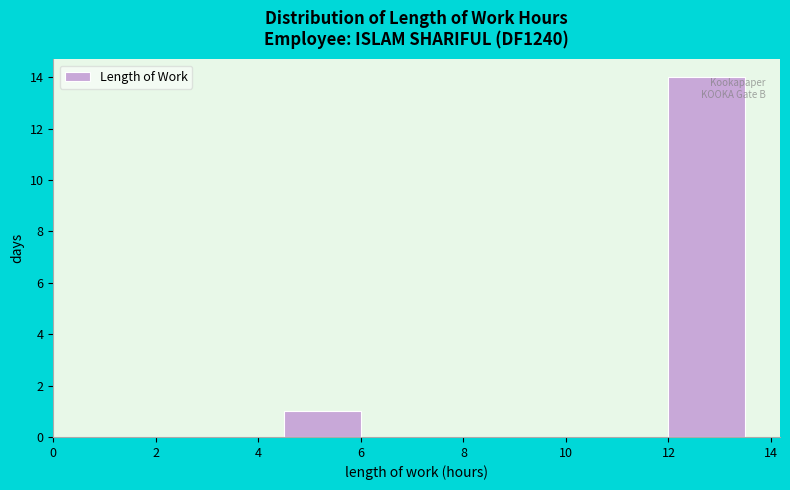

Reading left to right, transcribe this chart: for each bar, give the range it covers on the x-axis and its height. Neither the bar edges nor the heights are printed on the chart, so give them approximately, as read against the axes.

0.0 to 1.5: 0
1.5 to 3.0: 0
3.0 to 4.5: 0
4.5 to 6.0: 1
6.0 to 7.5: 0
7.5 to 9.0: 0
9.0 to 10.5: 0
10.5 to 12.0: 0
12.0 to 13.5: 14